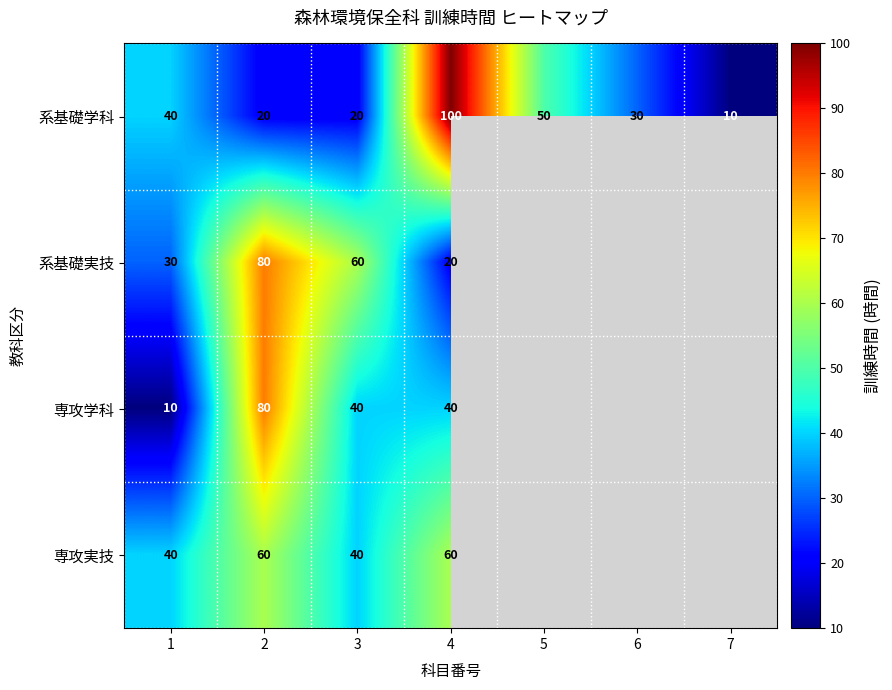

Between 6 and 3, which is larger?

6